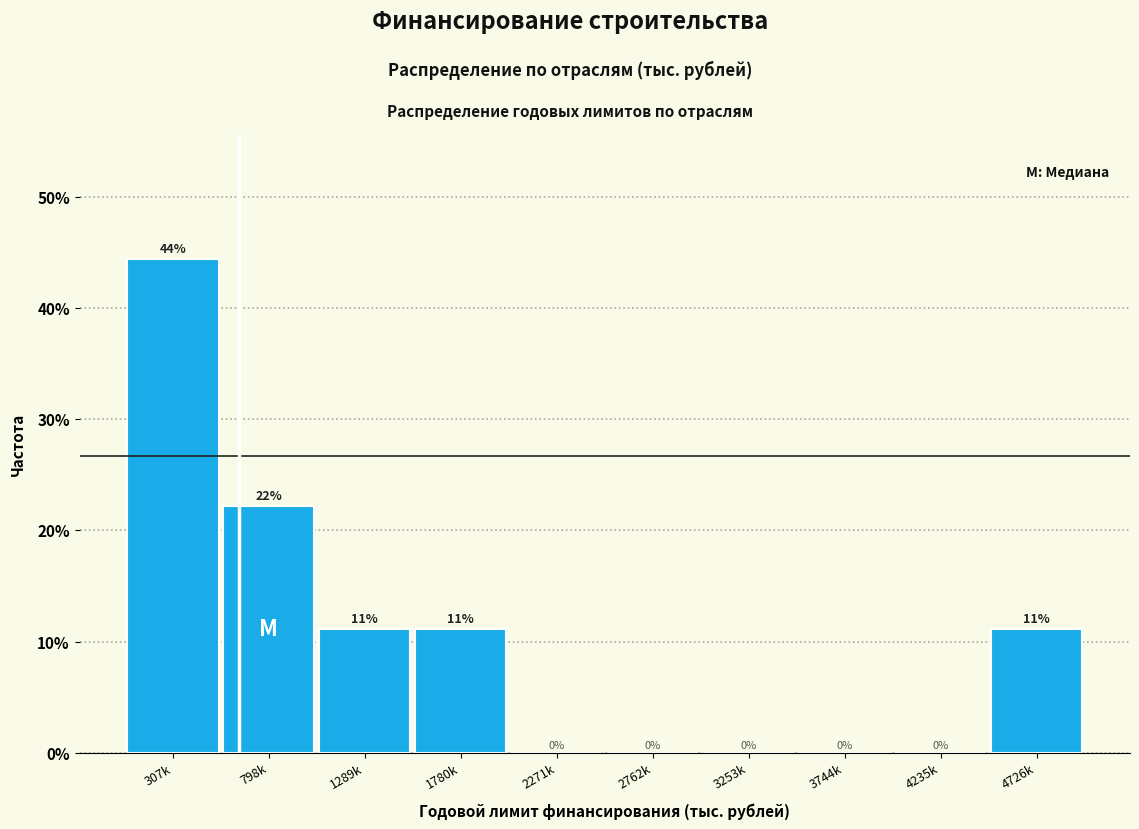

What is the ratio of the value at 1780k to the value at 4726k?

1.0